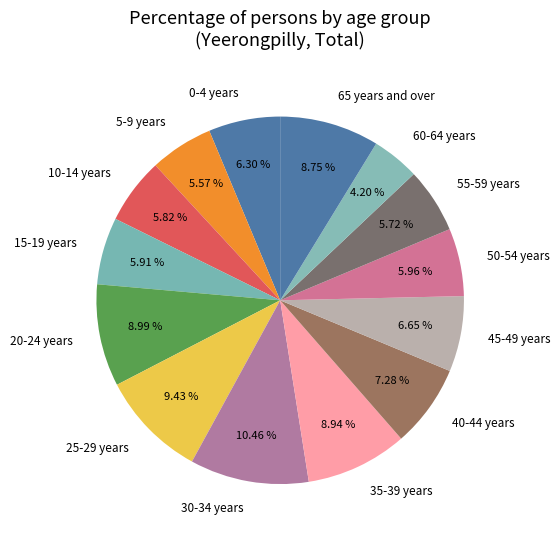

Is there any slice that represents more than half of the pie?

No